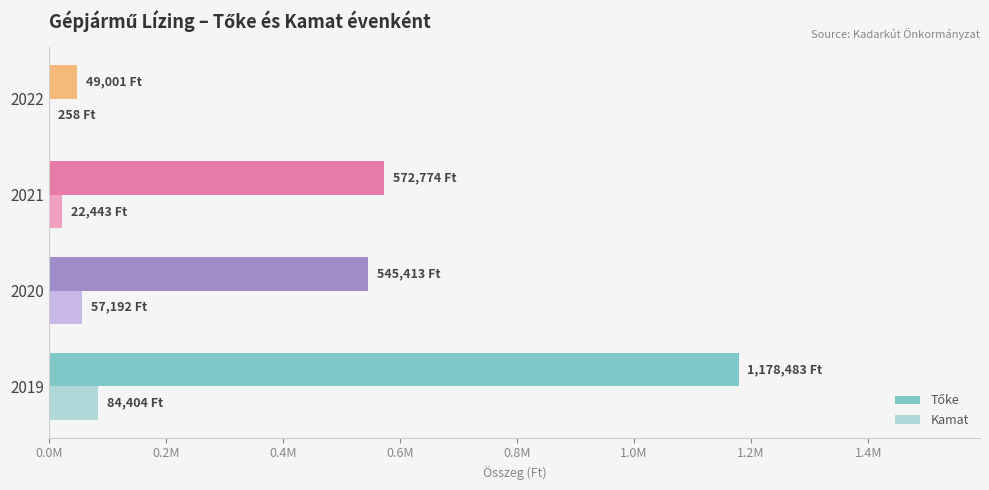

What is the sum of all Kamat values?

164297.0